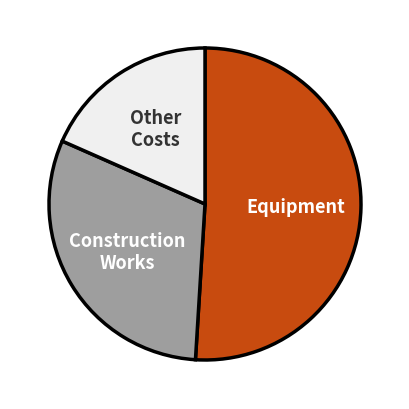

Is there any slice that represents more than half of the pie?

Yes